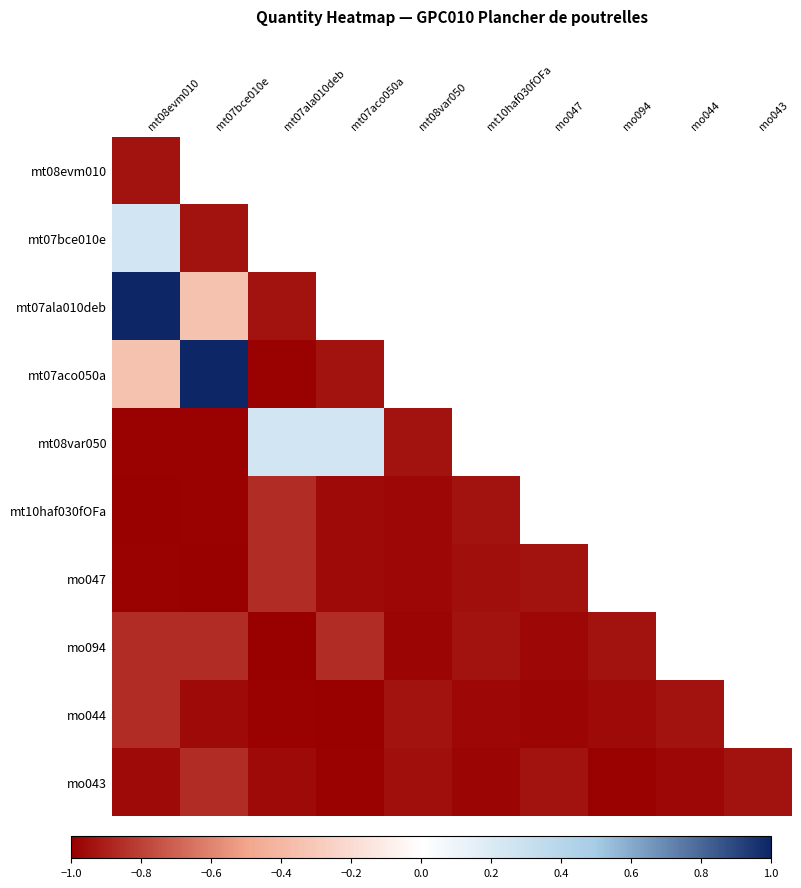

How many categories are shown in the chart?

10